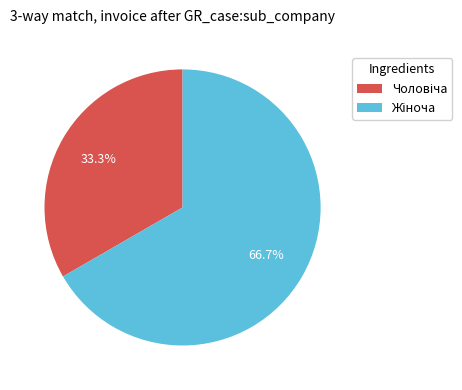

Does any single category account for the majority?

Yes